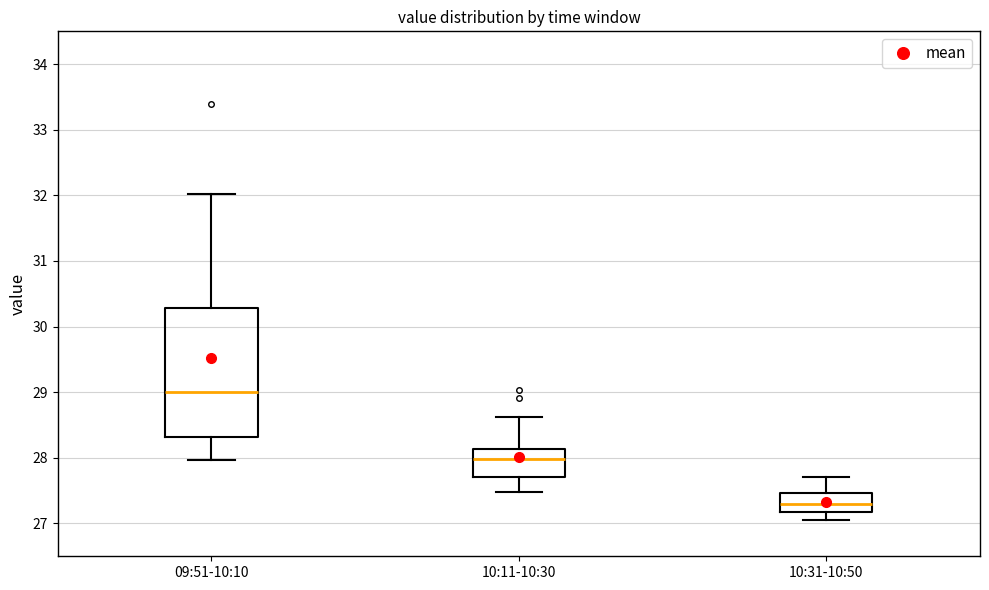

Where does the median line of the box for 09:51-10:10 sit on the y-axis? The values are not printed on the chart, so give them approximately, as read against the axis.

29.0